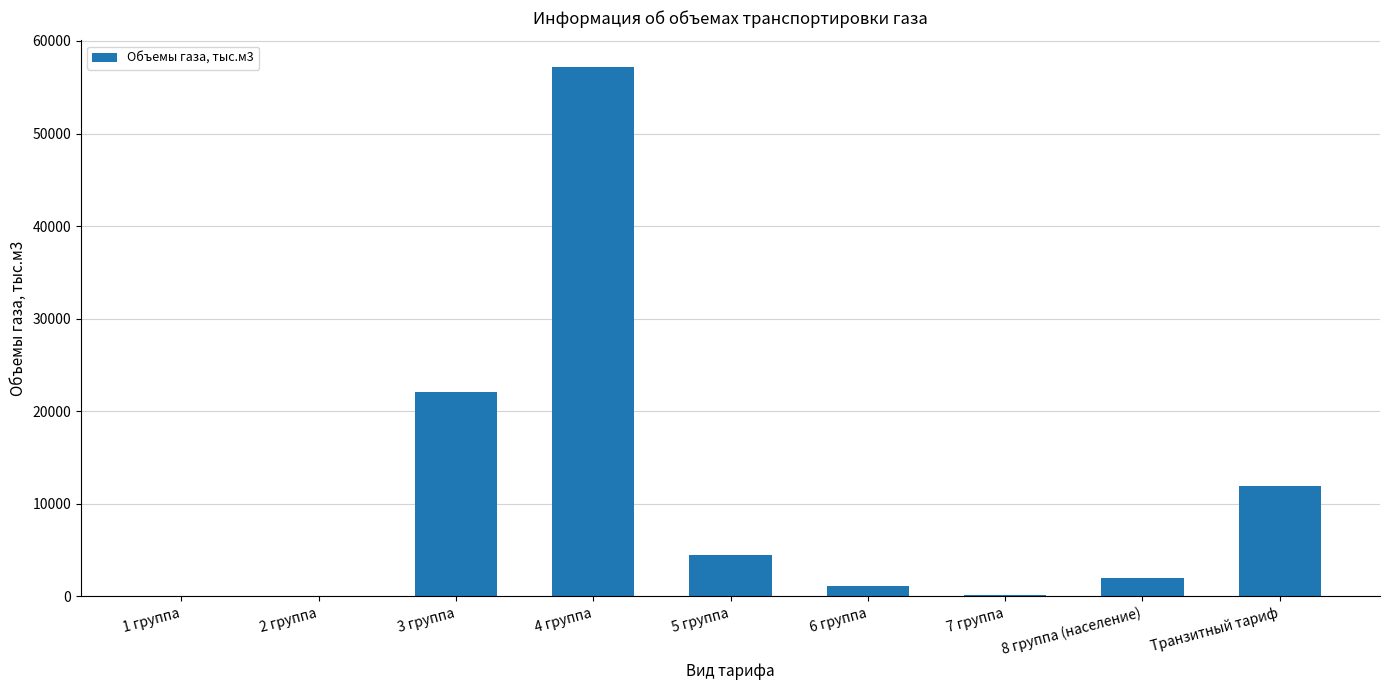

What is the sum of all values?

98895.2